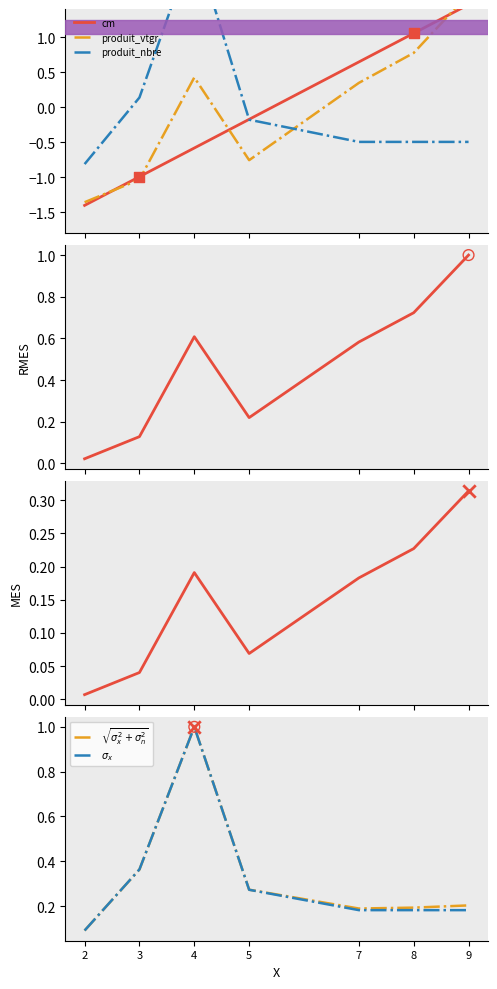

Which series reaches the minimum Y coordinate?

cm